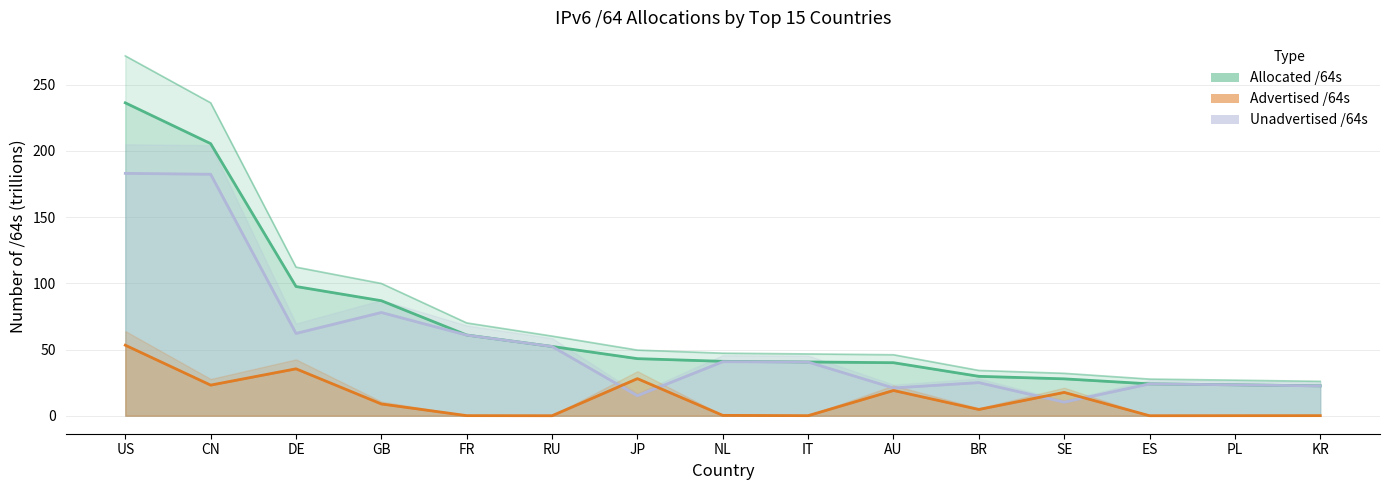

Is the value of Allocated /64s (T) at FR greater than the value of Unadvertised /64s at PL?

Yes